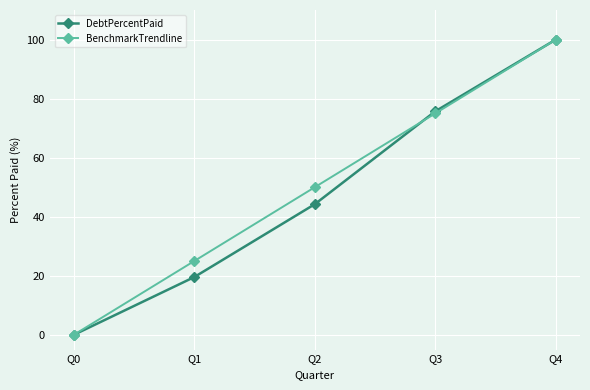

How many data points in DebtPercentPaid are less than 44?

2